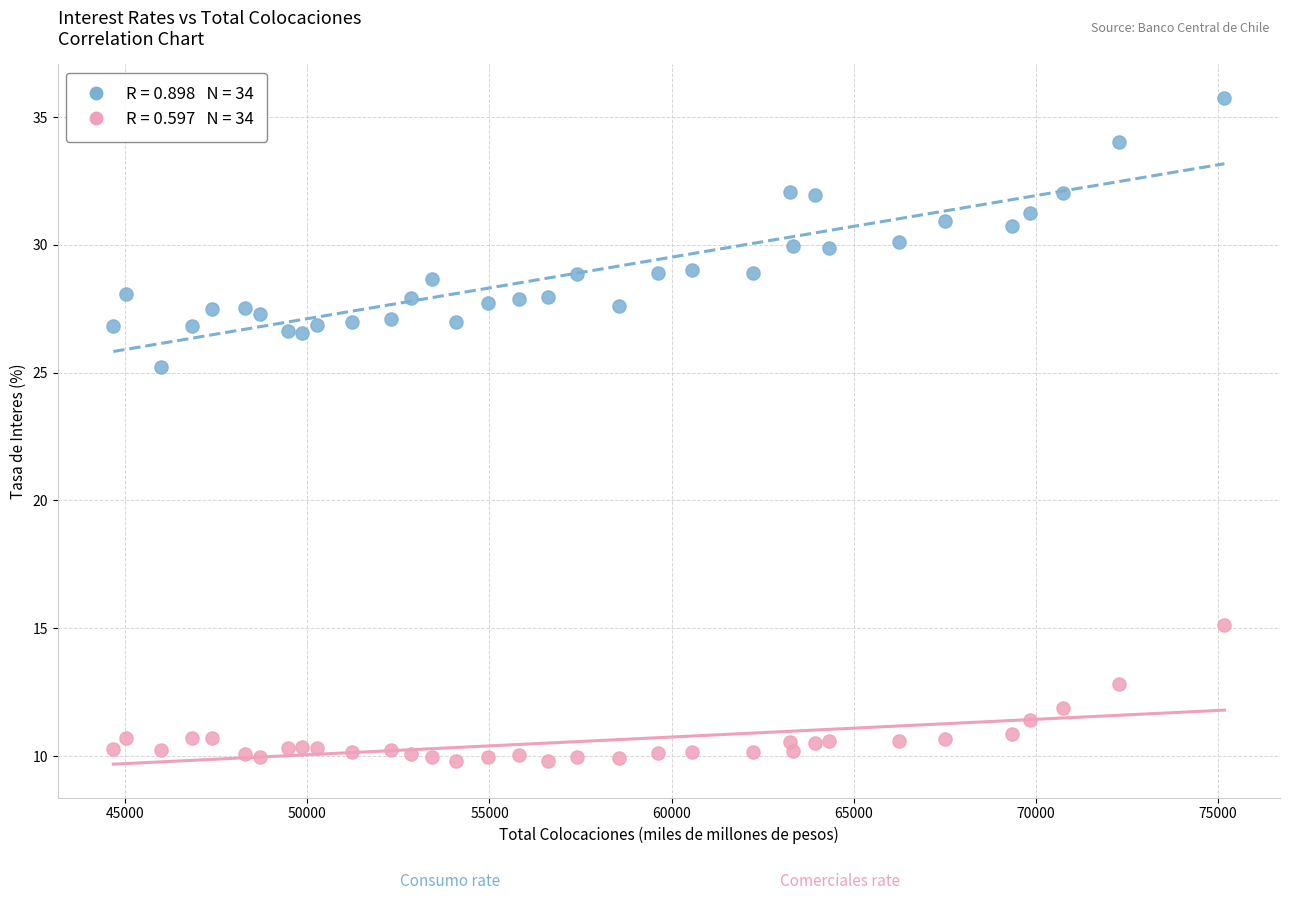

Across all series, what Y value is closest to 22?

25.2